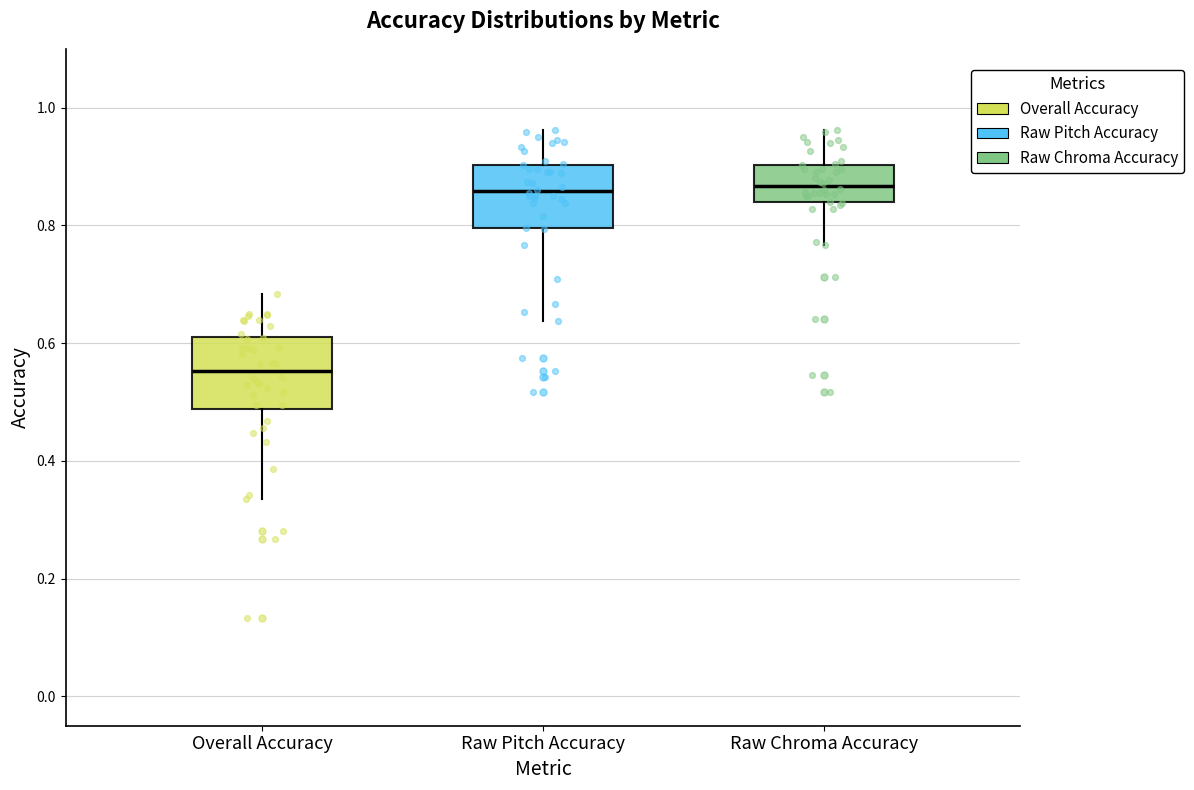

Reading left to right, transcribe this box plot: for each box, give where its median line is, the range the box spans, and where its two whiskers end, as read against the y-axis. The values are not printed on the chart, so give them approximately, as read against the axis.

Overall Accuracy: median 0.56, box 0.48 to 0.62, whiskers 0.34 to 0.68
Raw Pitch Accuracy: median 0.86, box 0.80 to 0.90, whiskers 0.64 to 0.96
Raw Chroma Accuracy: median 0.86, box 0.84 to 0.90, whiskers 0.76 to 0.96